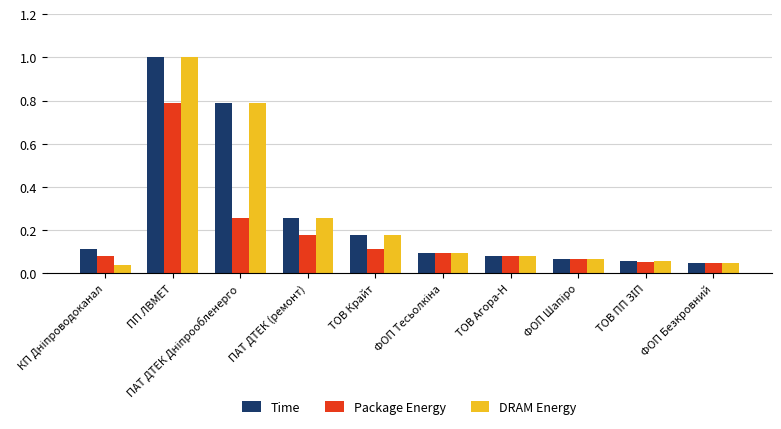

At which label does Time reach its peak?

ПП ЛВМЕТ